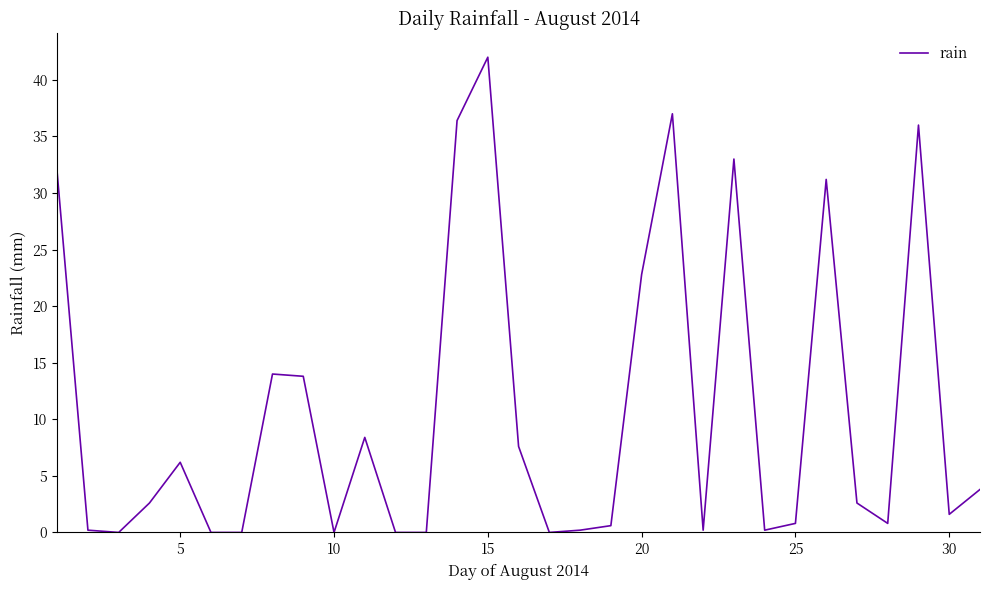

What is the greatest value displayed?

42.0